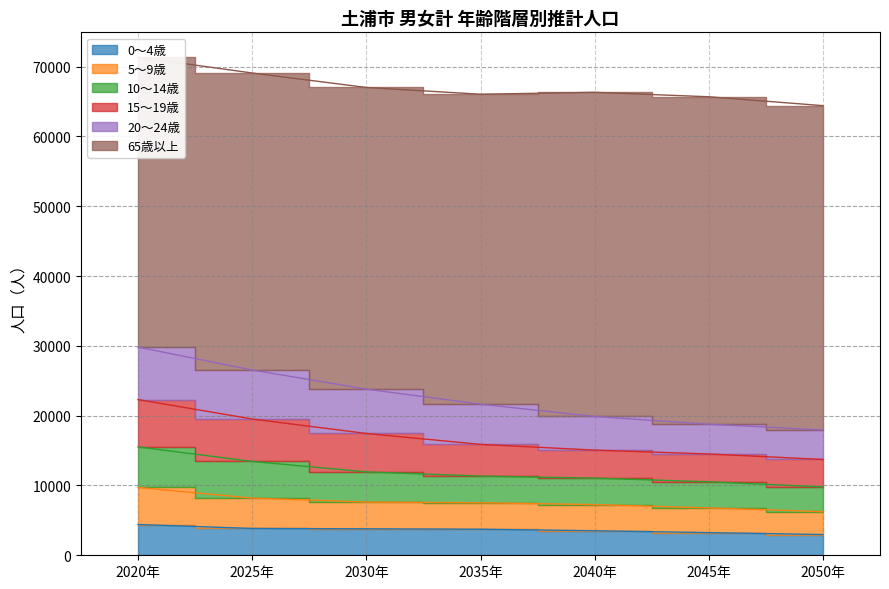

Where does the 5～9歳 series first go above 7524?

2020年